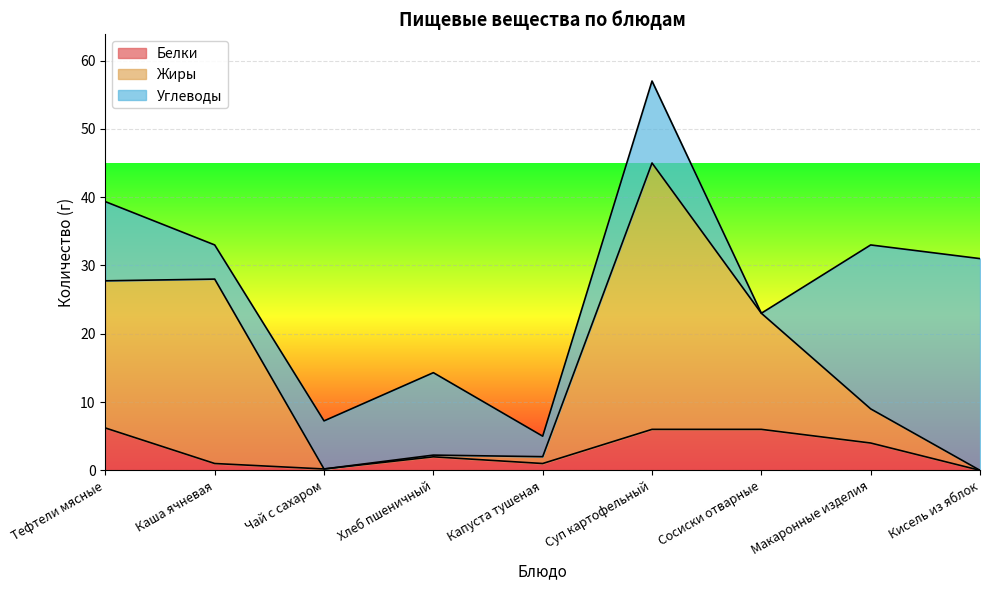

At which category is the sum across all series the highest?

Суп картофельный